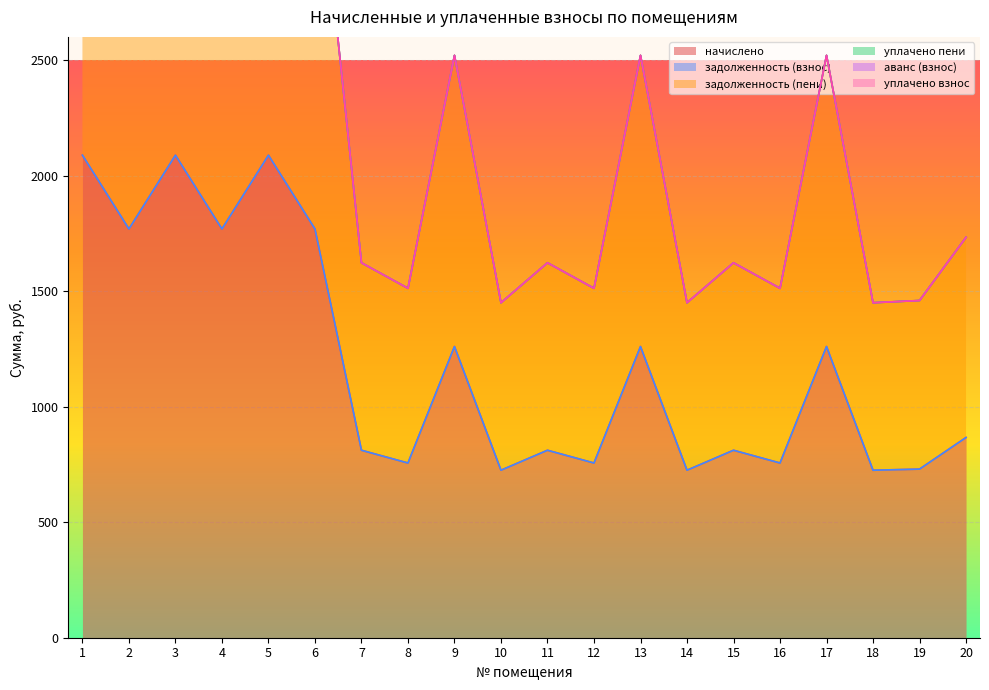

What is the minimum value for начислено?

724.8